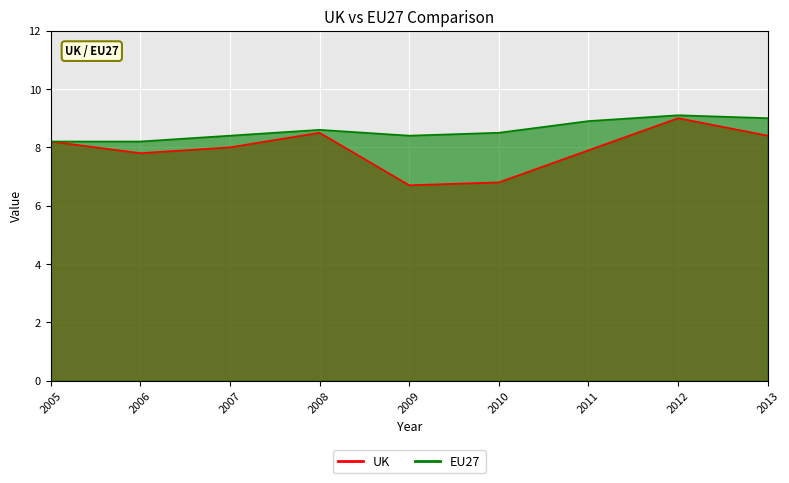

True or false: EU27 has a value of 8.4 at 2009.

True